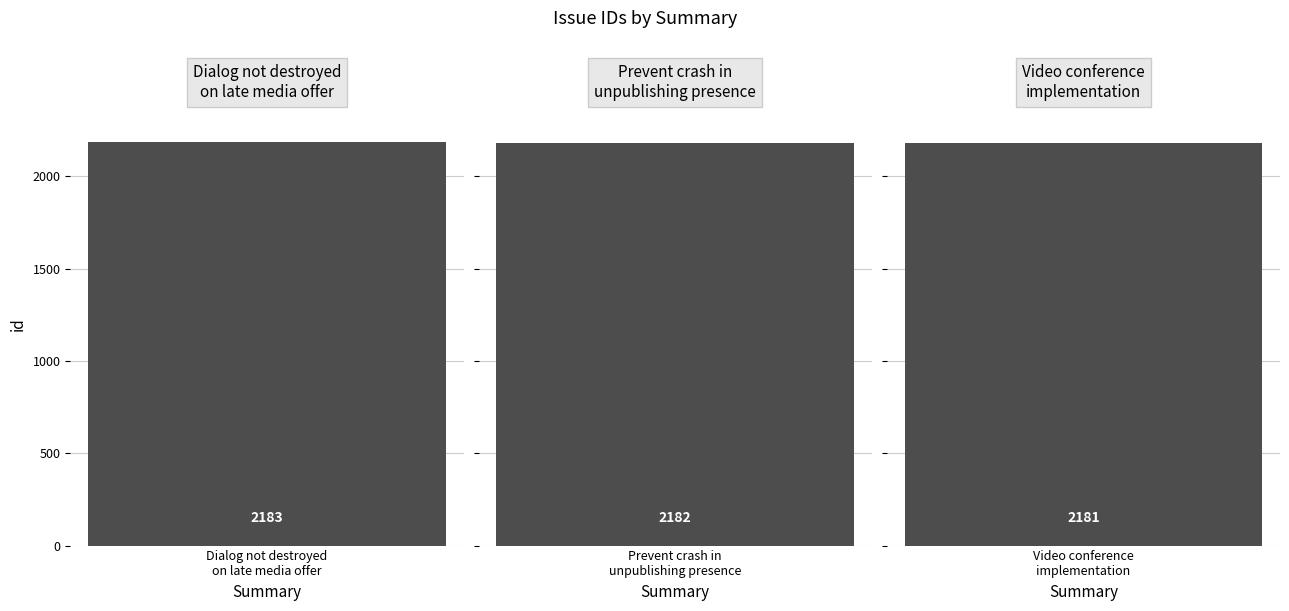

Is it true that the value at Video conference
implementation is 1055?

False